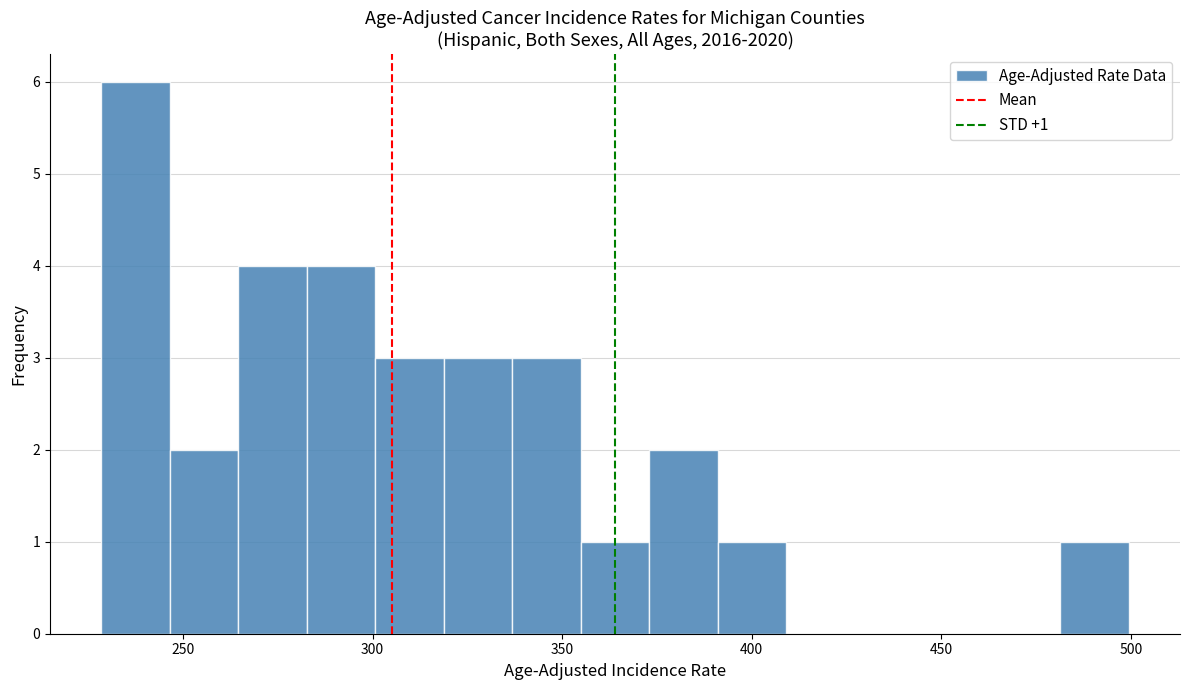

Around what value on the x-axis is the tallest bar? Give the approximate position of its centre, as read against the axis.

240